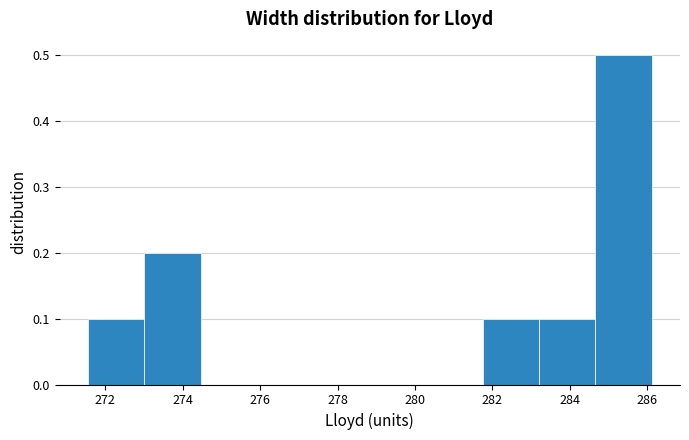

Reading left to right, transcribe this chart: for each bar, give the range it covers on the x-axis and its height. Neither the bar edges nor the heights are printed on the chart, so give them approximately, as read against the axes.

271.6 to 273.0: 0.1
273.0 to 274.4: 0.2
274.4 to 276.0: 0
276.0 to 277.4: 0
277.4 to 278.8: 0
278.8 to 280.2: 0
280.2 to 281.8: 0
281.8 to 283.2: 0.1
283.2 to 284.6: 0.1
284.6 to 286.2: 0.5